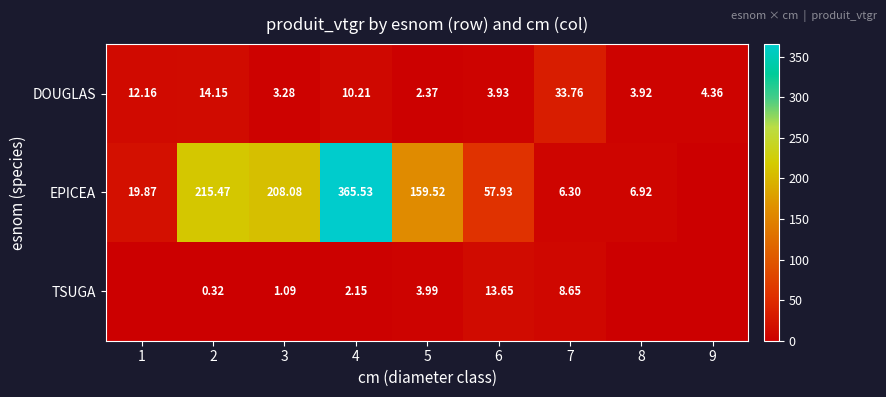

Is the value of TSUGA at 7 greater than the value of DOUGLAS at 2?

No